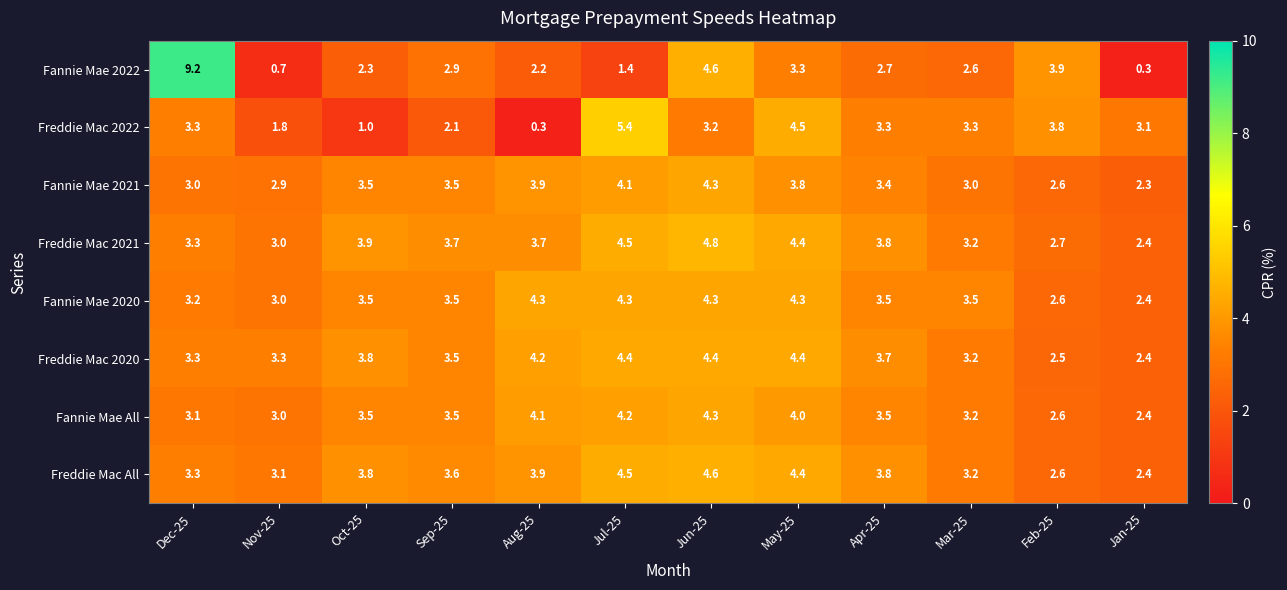

Which category has the highest value in the Freddie Mac 2022 series?

Jul-25